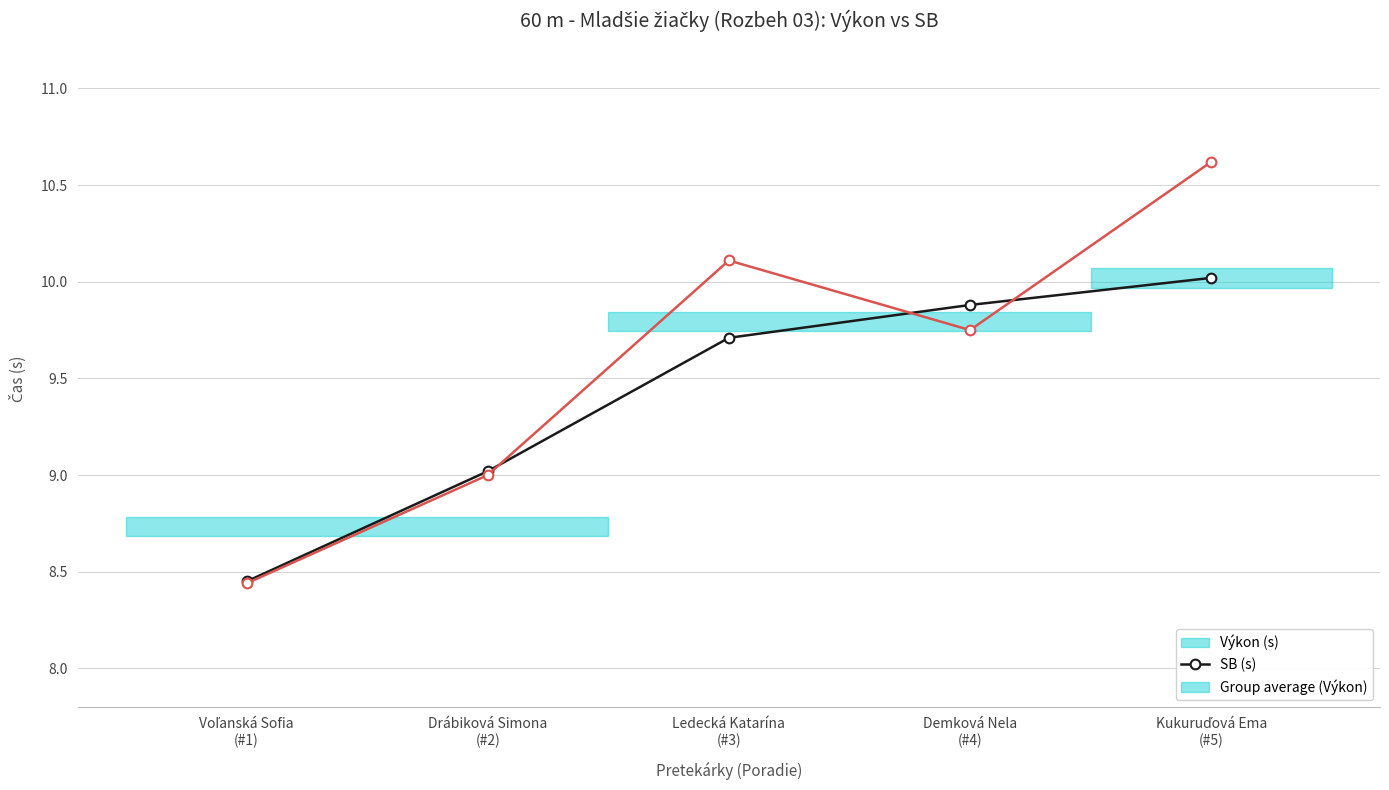

Which category has the highest value in the SB (s) series?

Kukuruďová Ema
(#5)